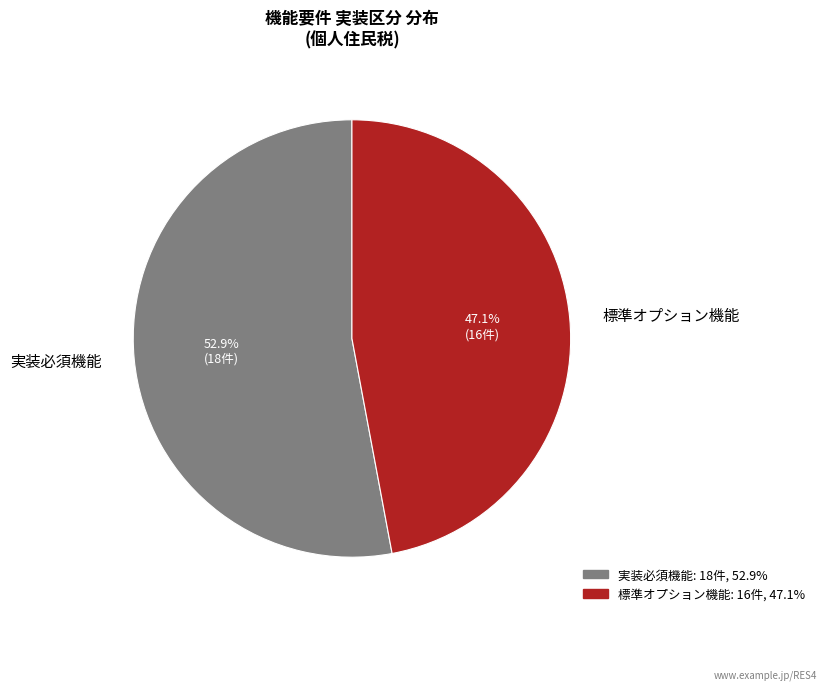

Between 標準オプション機能 and 実装必須機能, which is larger?

実装必須機能